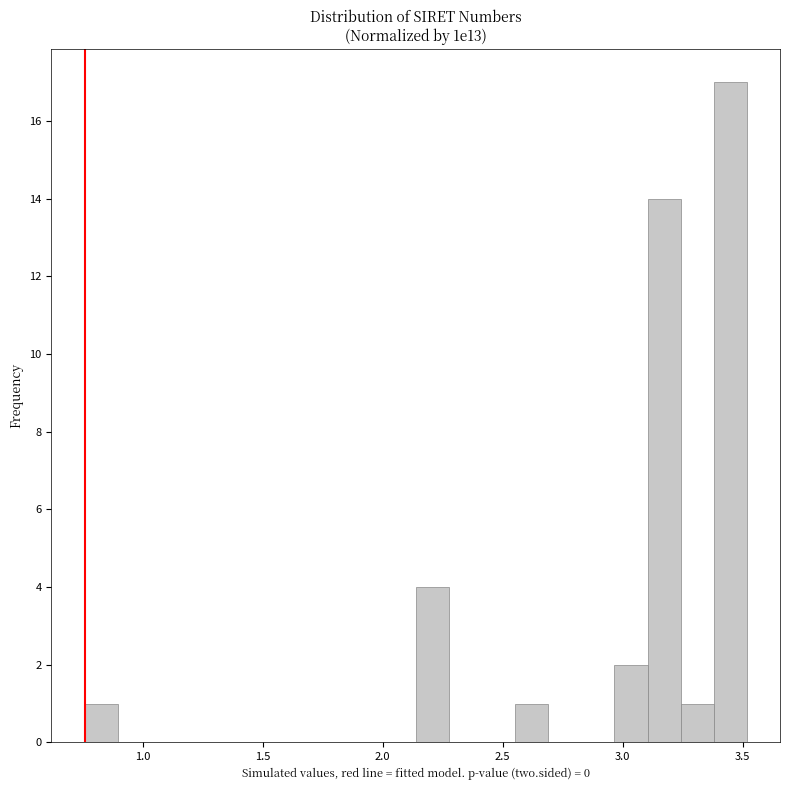

Read against the x-axis, roughly where is the centre of the tallest bar?

3.45